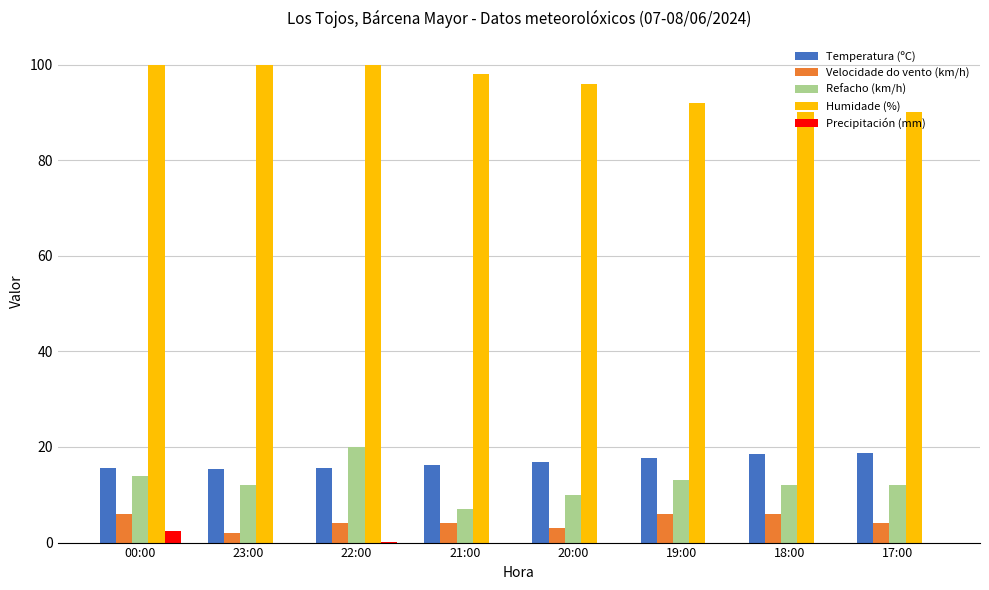

How many distinct data groups are displayed?

5